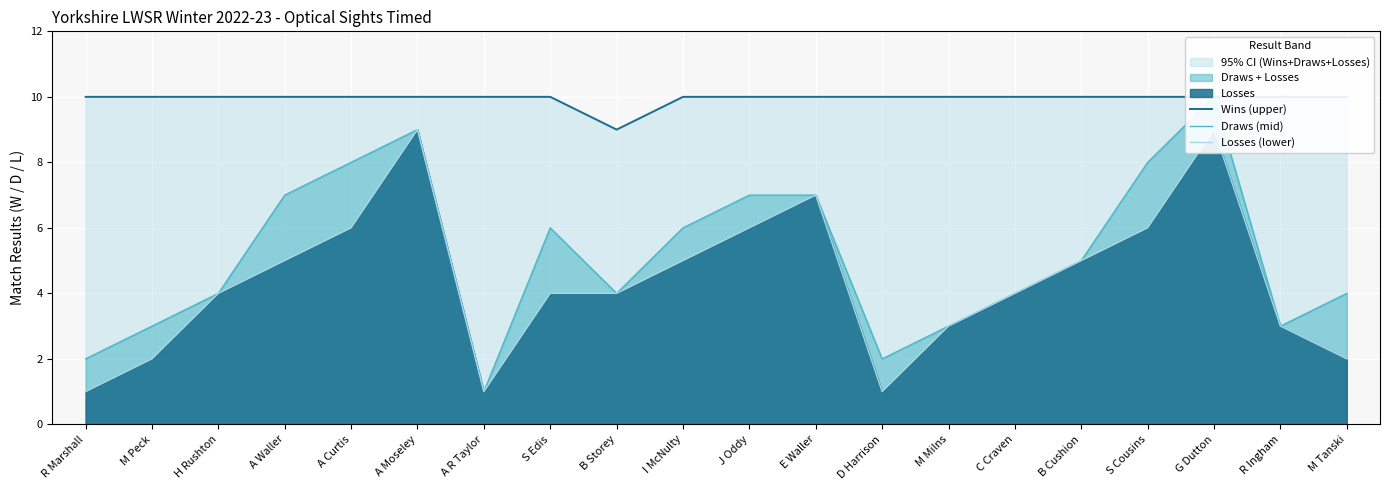

At which label does Losses (lower) reach its minimum?

R Marshall